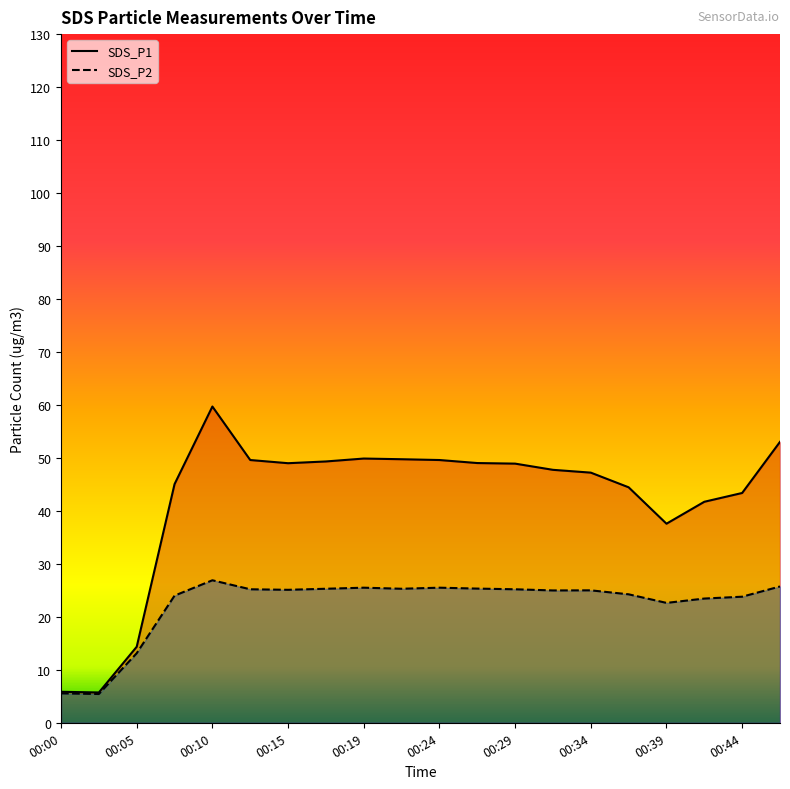

At which label does SDS_P2 first exceed 25?

00:10